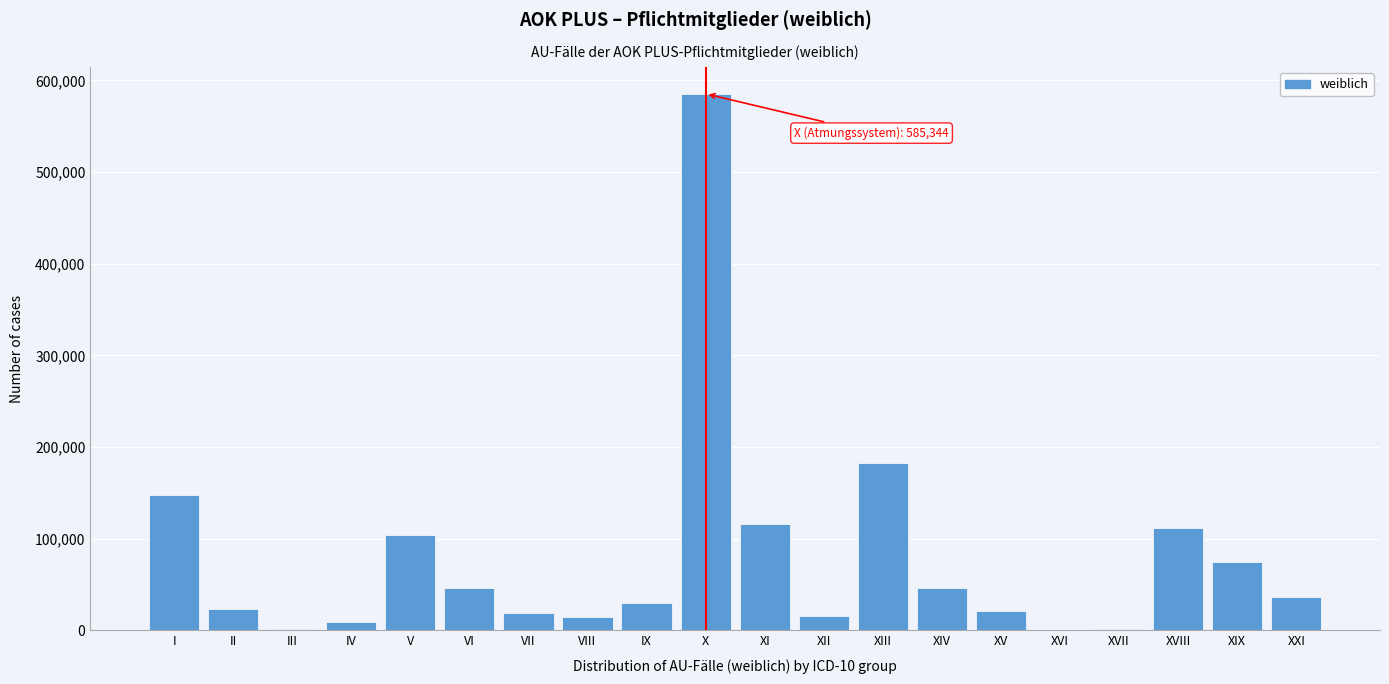

Which label corresponds to the largest value in the chart?

X